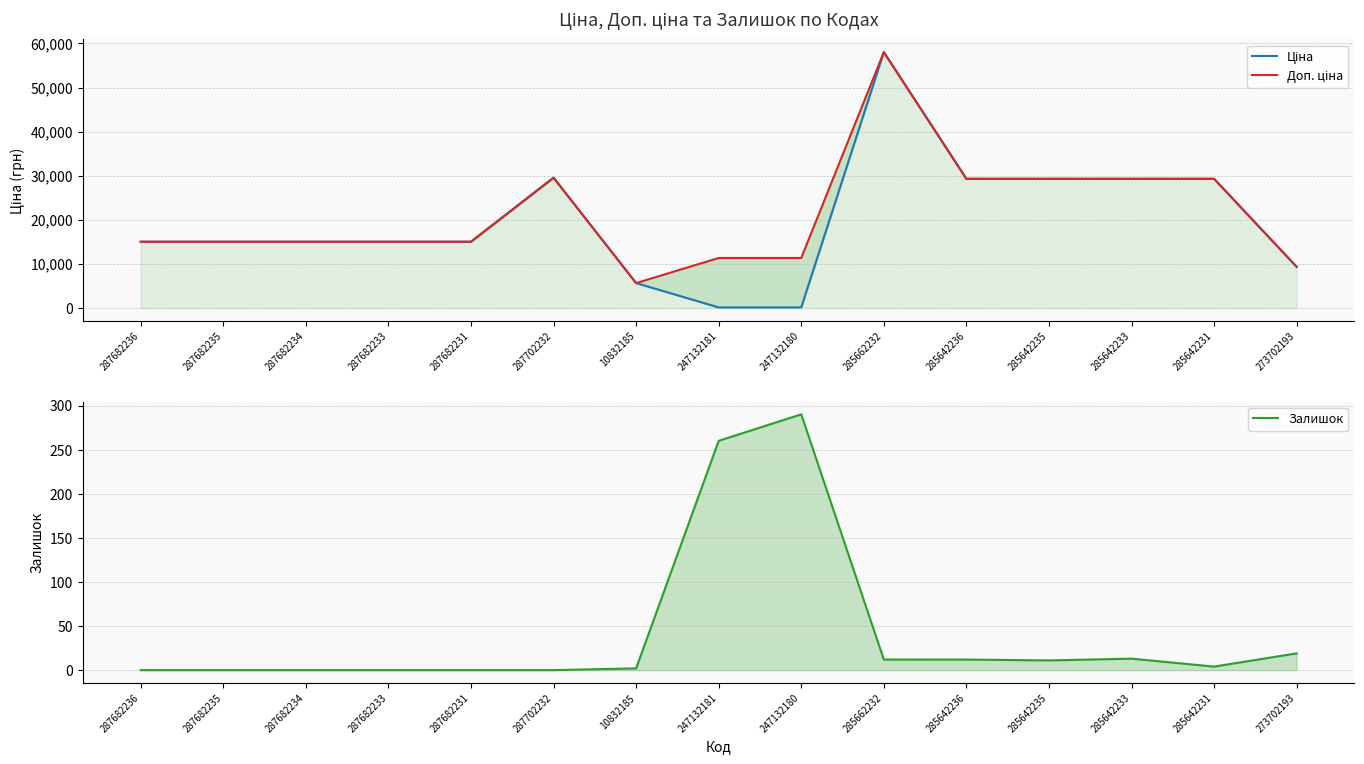

Which series has the largest range (max minus min)?

Ціна